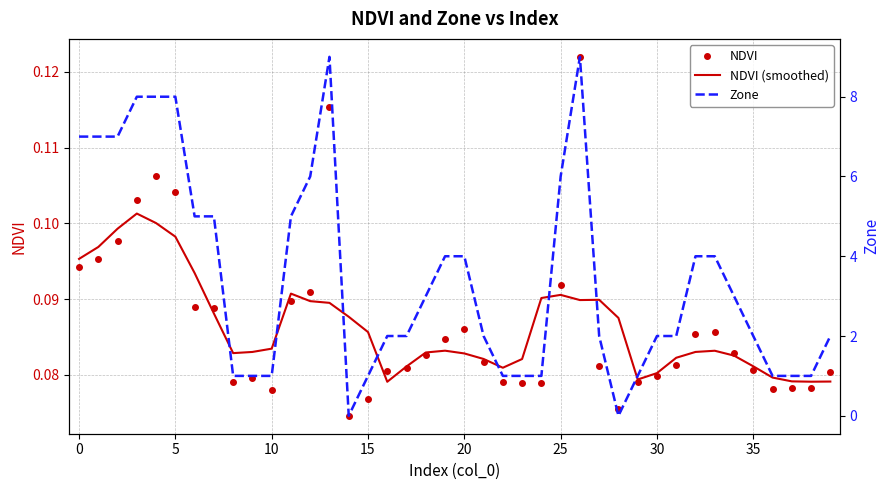

True or false: NDVI (smoothed) and Zone intersect in this chart.

True